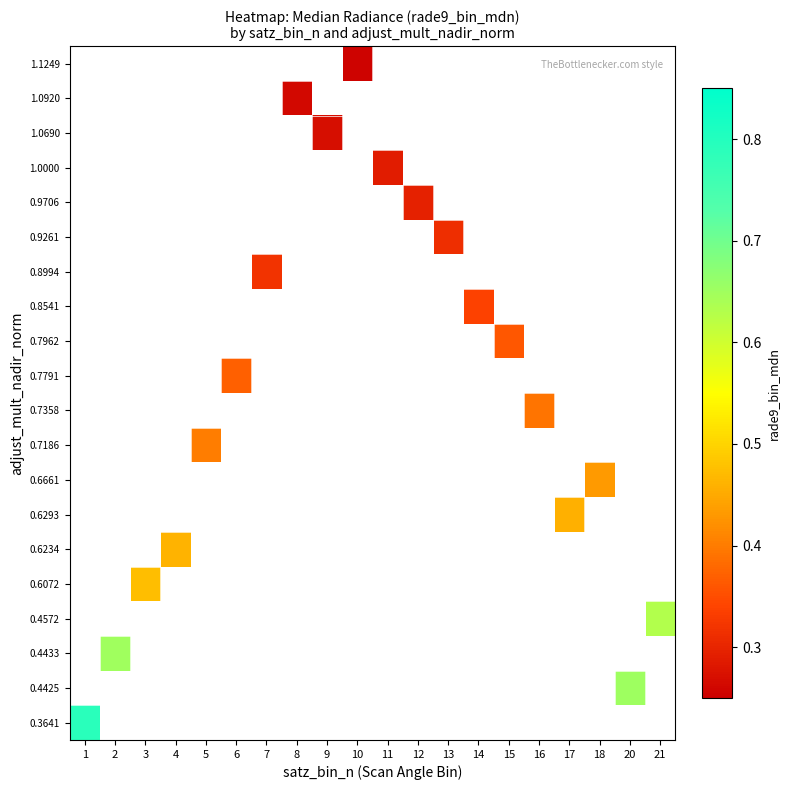

How many categories are shown in the chart?

20